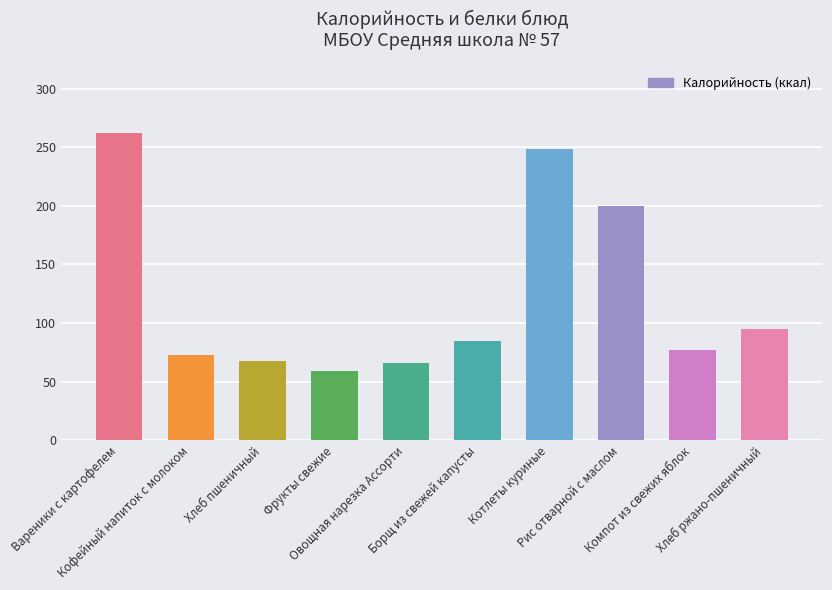

Is it true that the value at Овощная нарезка Ассорти is 65.7?

True